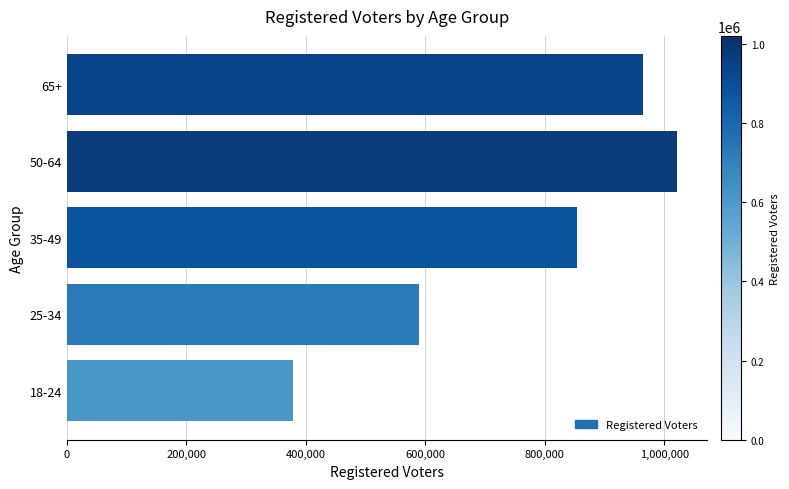

What is the difference between the values at 65+ and 25-34?

374871